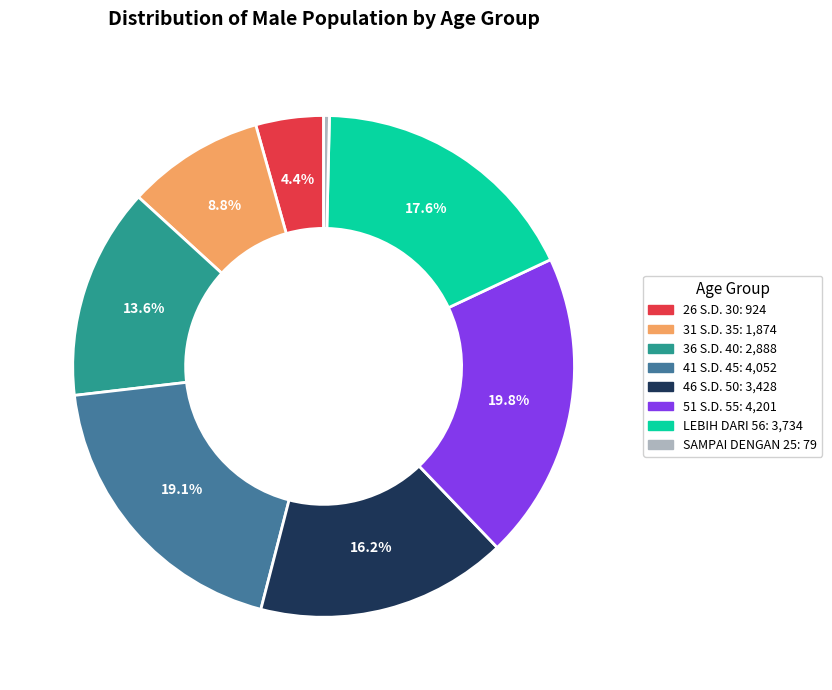

Which category has the biggest portion of the pie?

51 S.D. 55